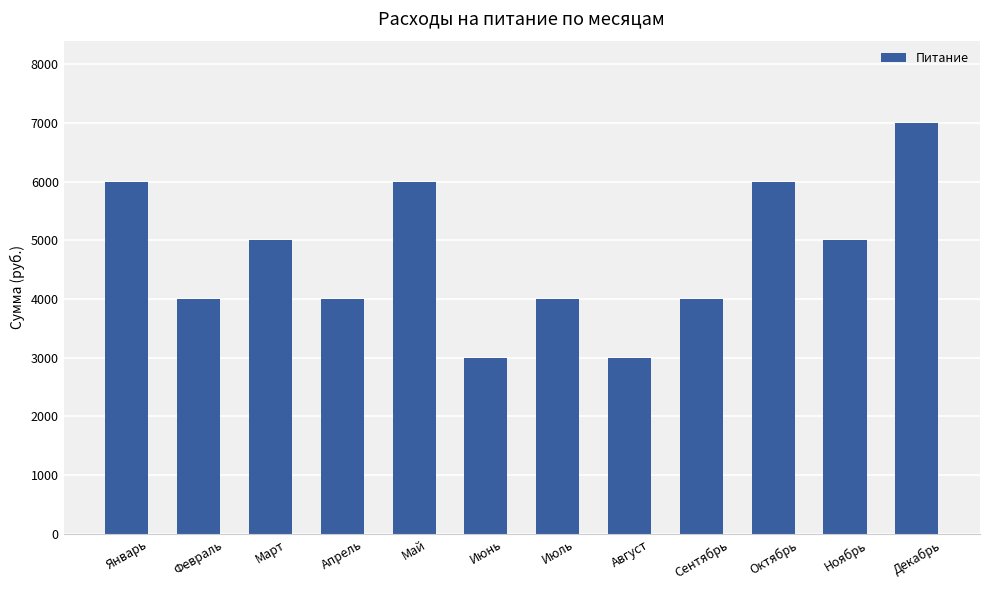

What is the greatest value displayed?

7000